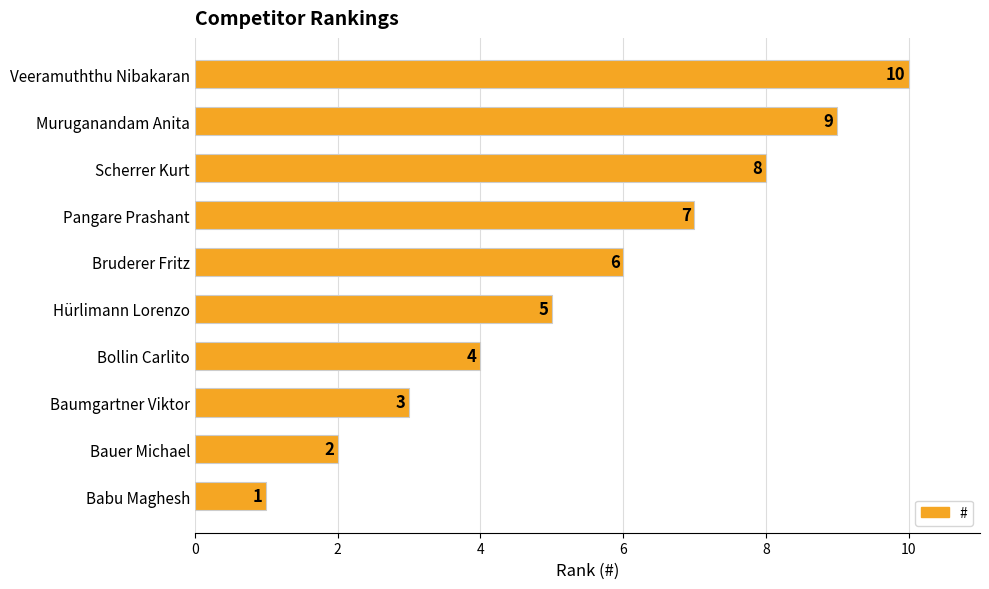

What is the change in value from Scherrer Kurt to Muruganandam Anita?

+1